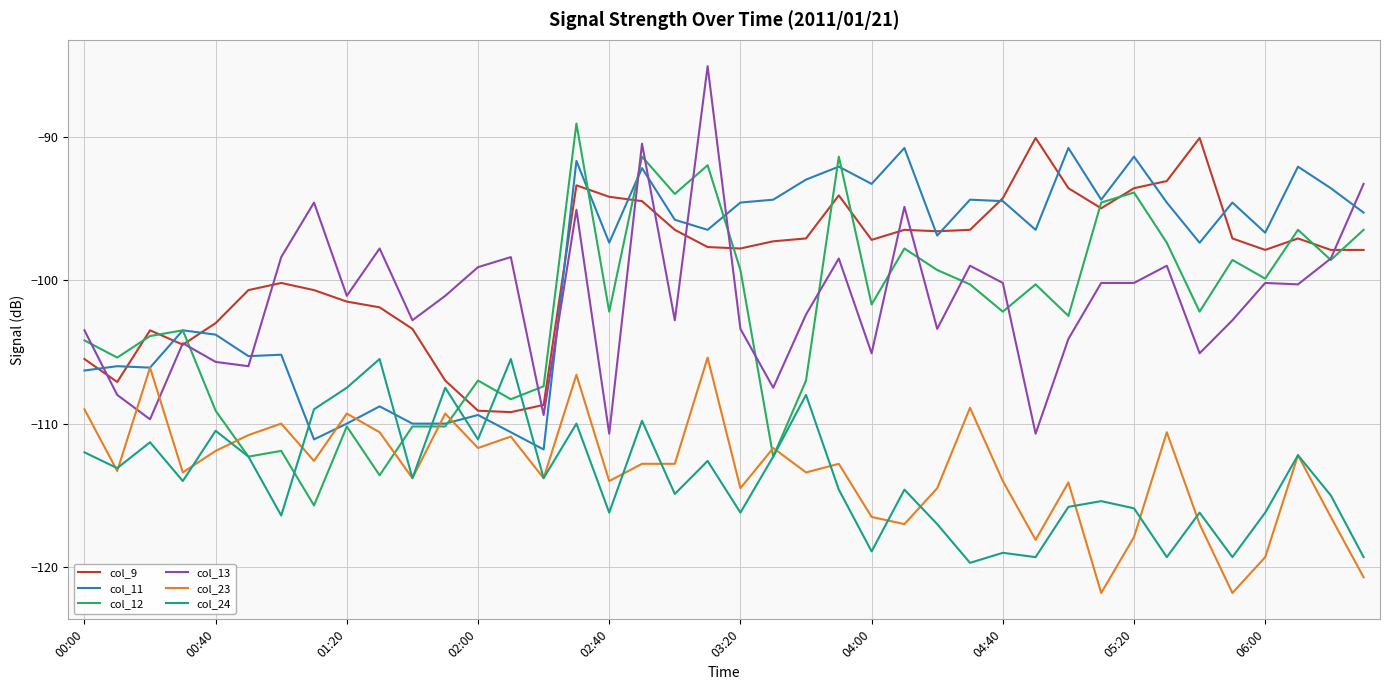

What is the lowest value of the col_13 series?

-110.7